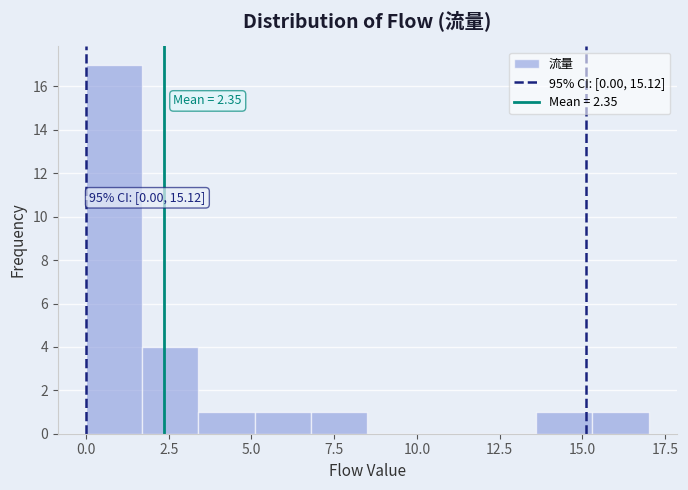

Around what value on the x-axis is the tallest bar? Give the approximate position of its centre, as read against the axis.

1.0